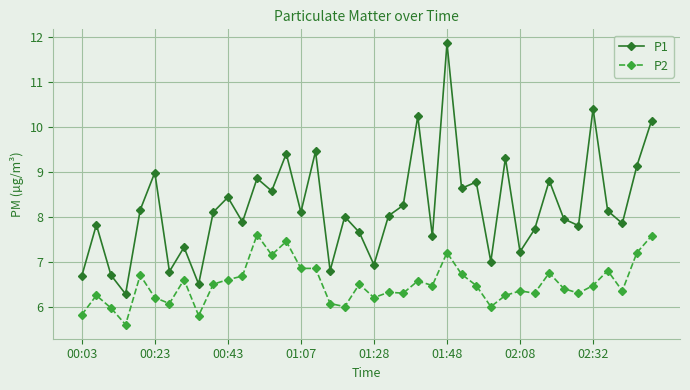

What is the difference between the maximum and minimum values in the P1 series?

5.6